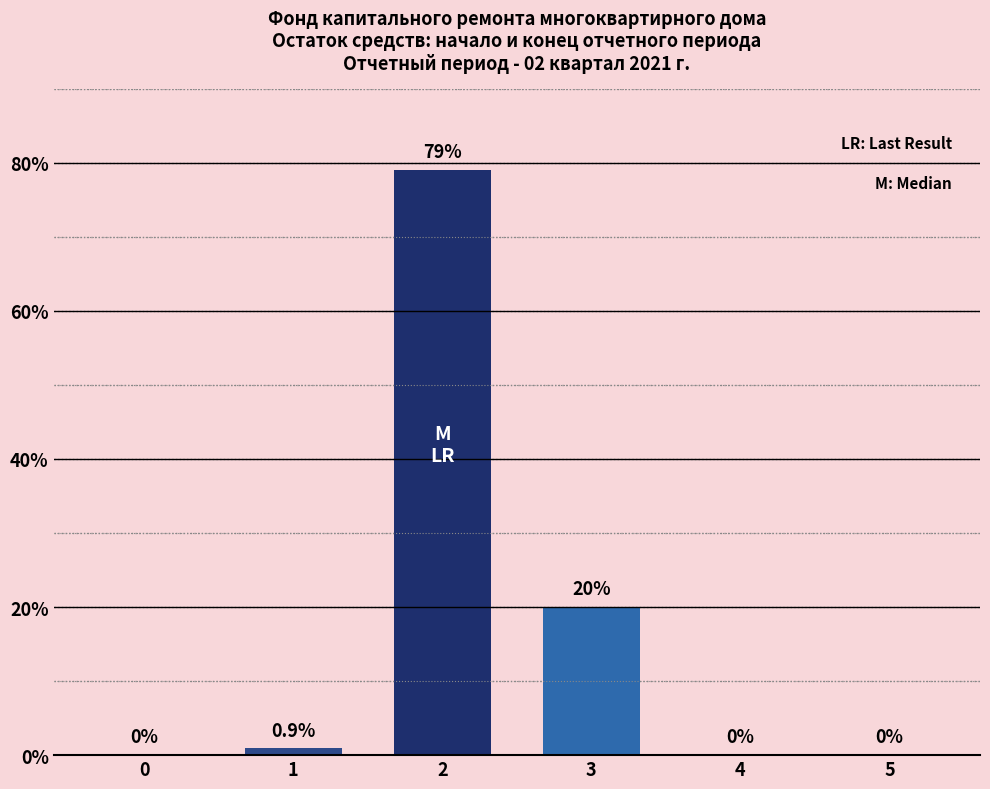

Reading right to left, transcribe all the data shown in this chart.

5=0.0	4=0.0	3=20.0	2=79.0	1=0.9	0=0.0